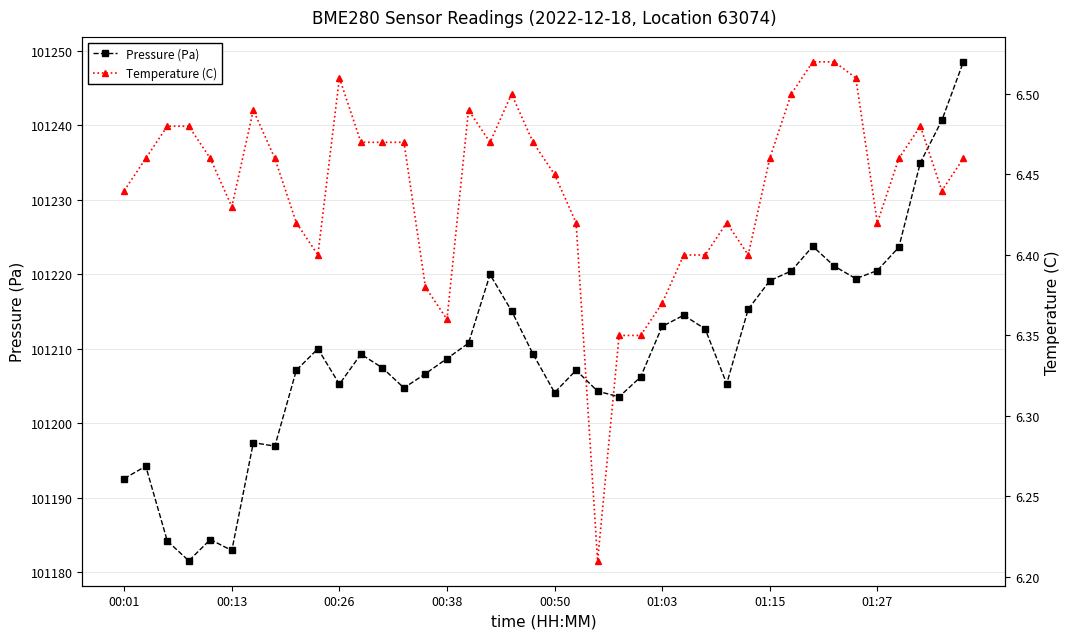

What is the value of the Temperature (C) point at the 19th from the left?

6.5